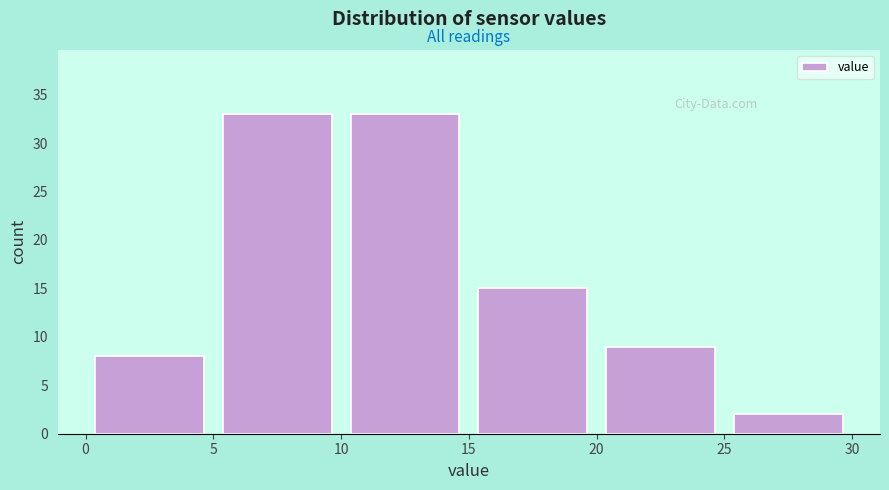

What is the height of the bar covering 25 to 30 on the x-axis? The values are not printed on the chart, so give them approximately, as read against the axis.

2